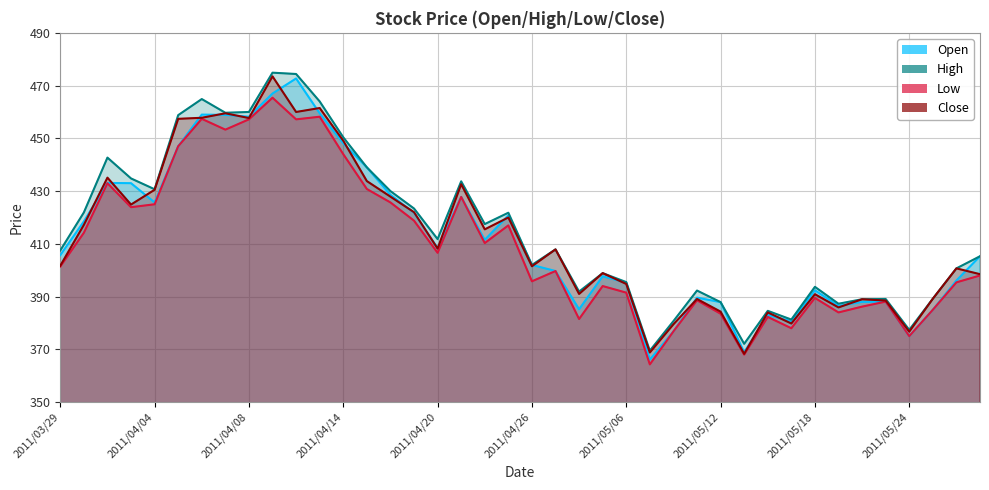

At which label does Low reach its minimum?

2011/05/09